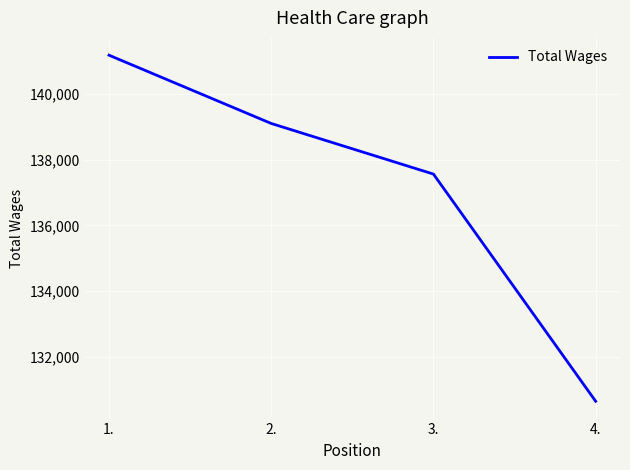

The chart shows a value of 137560 at 3.. True or false?

True